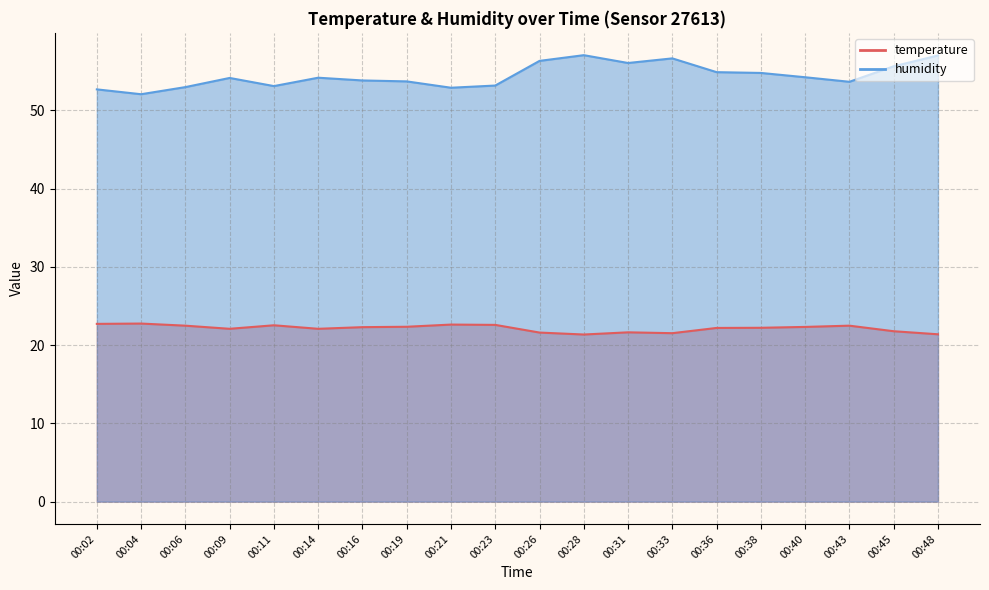

Rank the series by their average value, from lowest to highest.

temperature, humidity